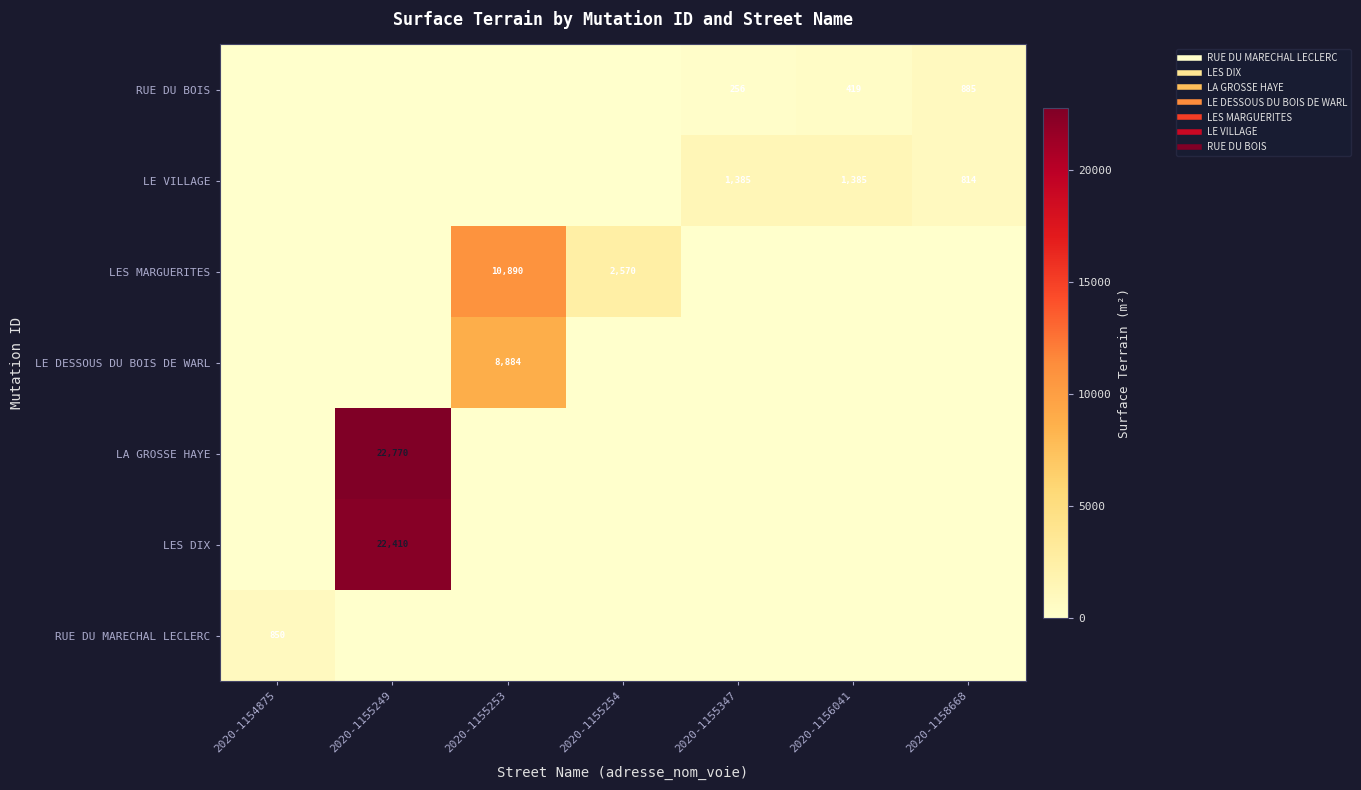

How many distinct data groups are displayed?

7